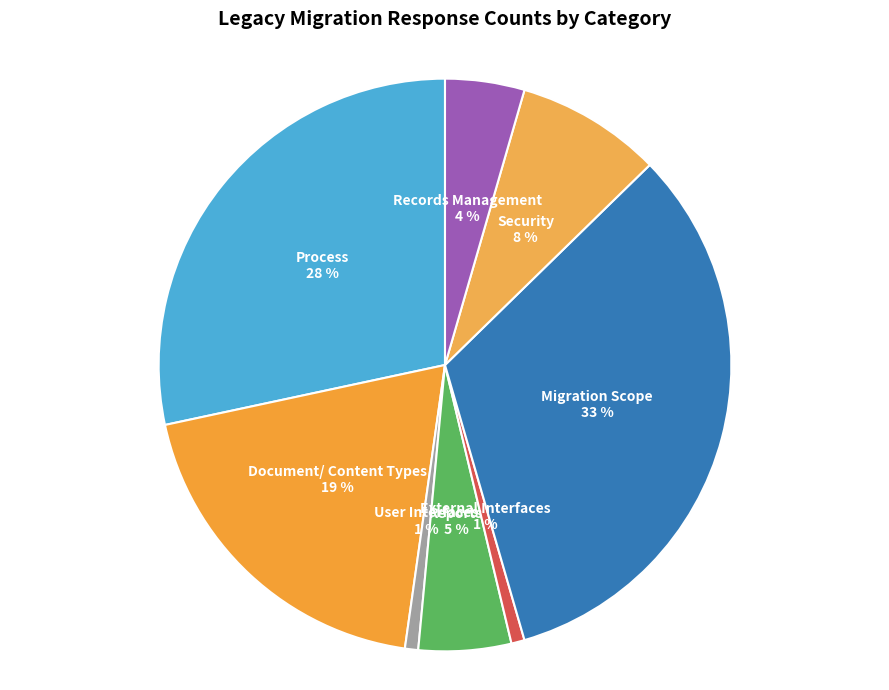

Is it true that Reports is 5% of the pie?

True